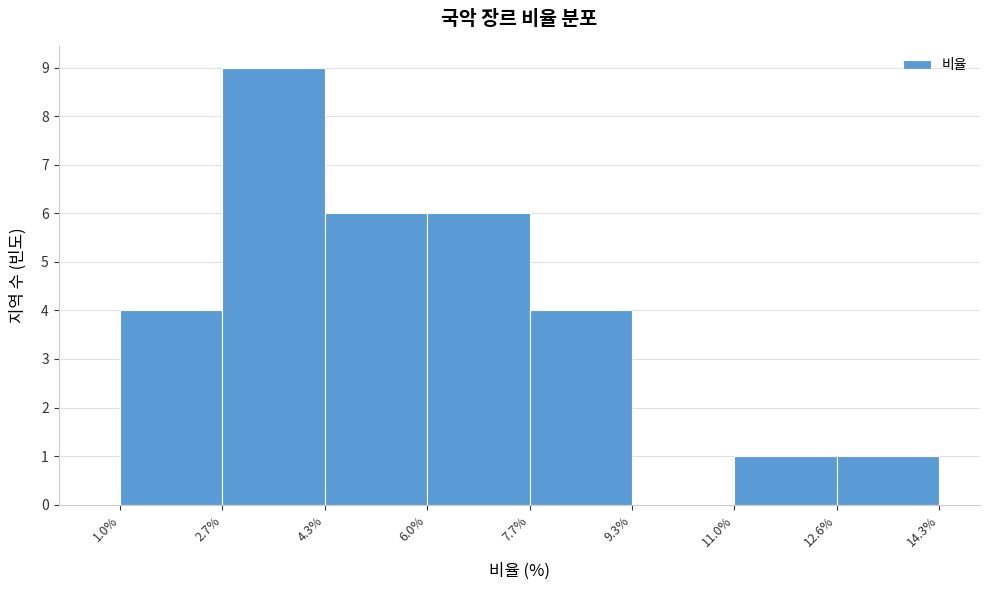

What is the height of the bar covering 6.0% to 7.7% on the x-axis? The values are not printed on the chart, so give them approximately, as read against the axis.

6